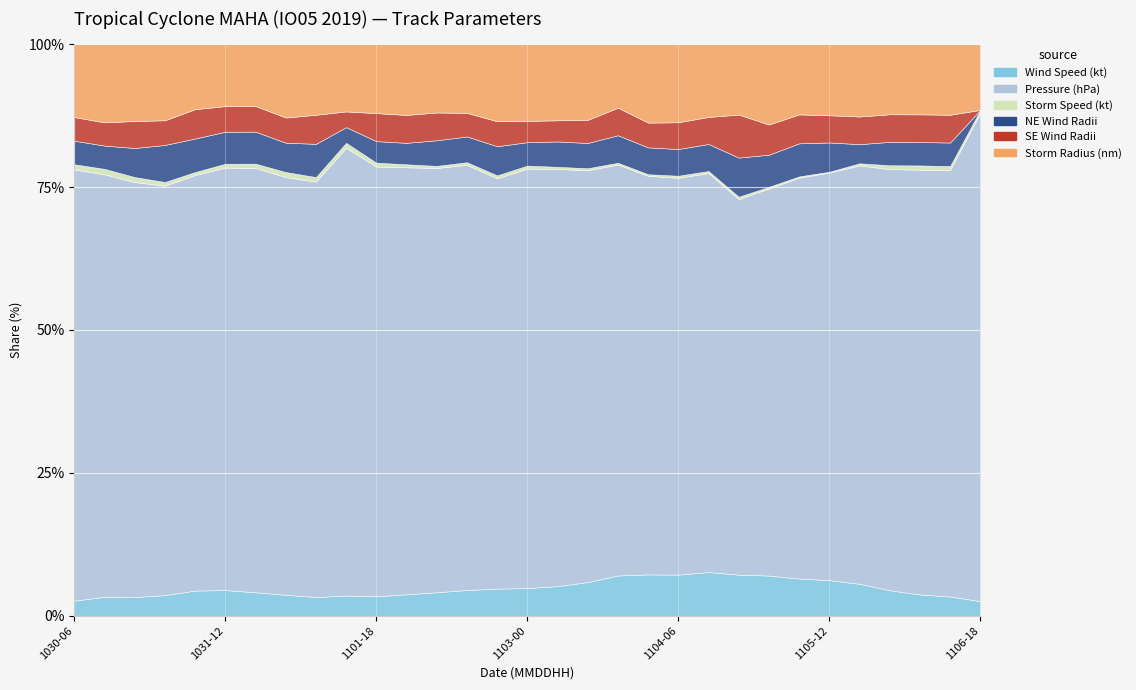

What is the value of the SE Wind Radii point at the 26th from the left?

65